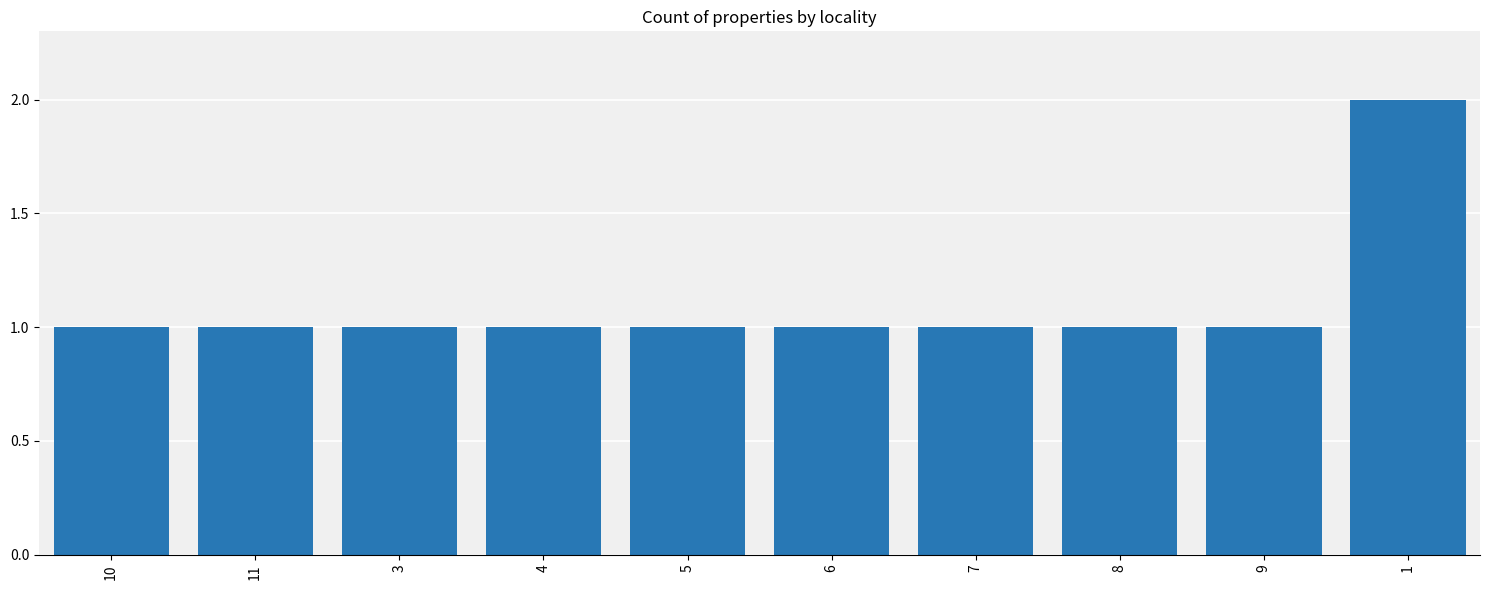

Reading left to right, what are all the values shown in this chart?

1	1	1	1	1	1	1	1	1	2